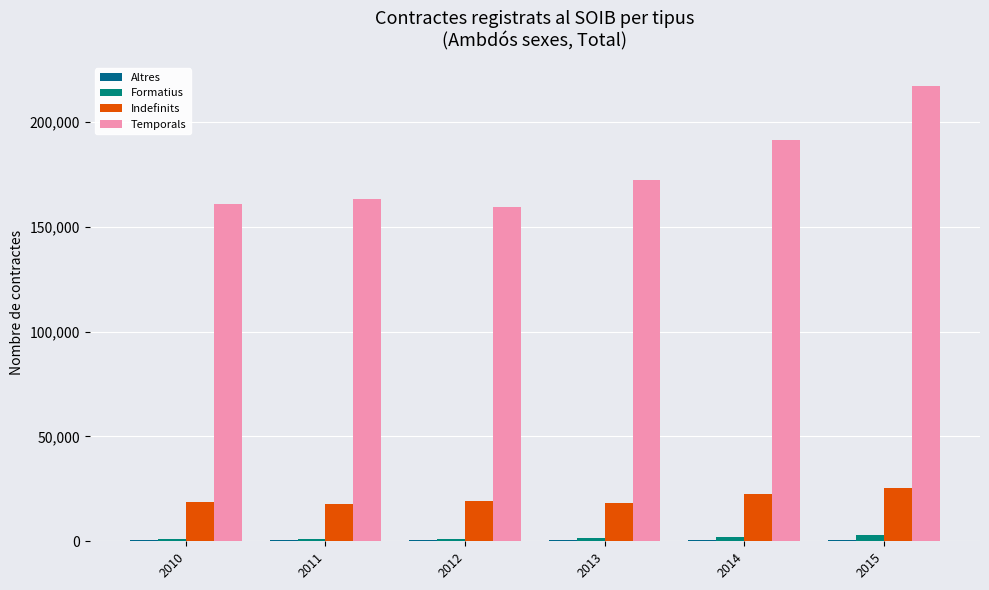

What is the value of the Formatius bar at the 6th from the left?

3127